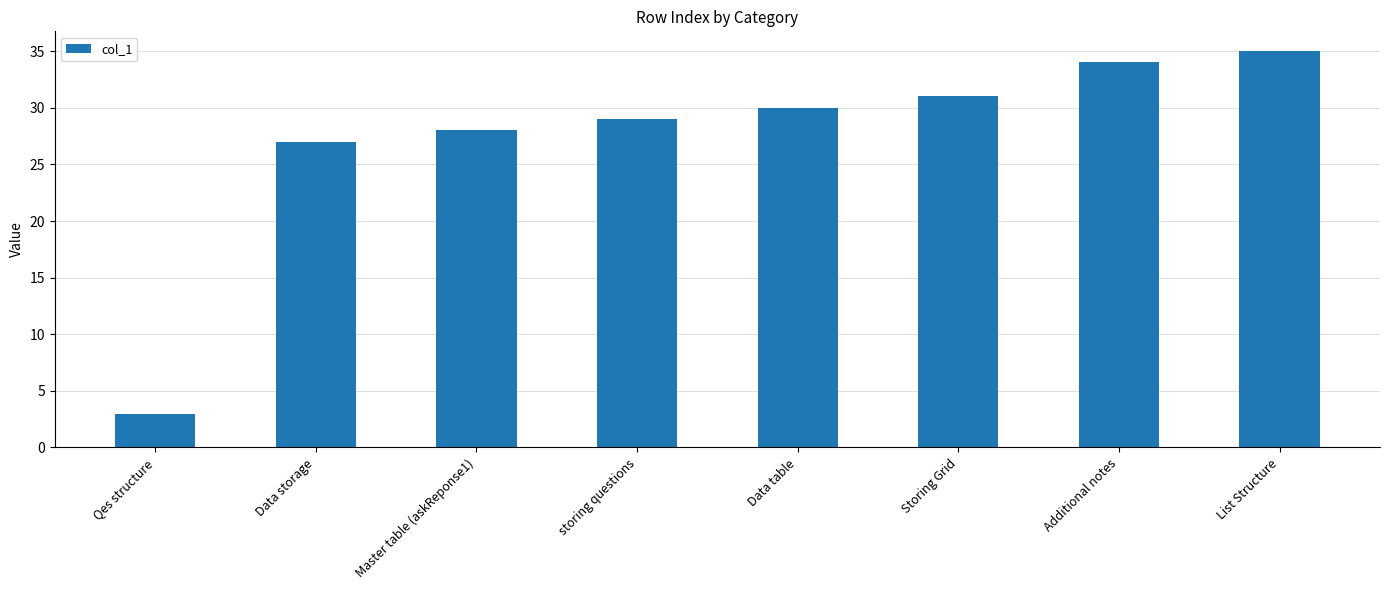

Reading left to right, list all the values displayed in this chart.

Qes structure=3	Data storage=27	Master table (askReponse1)=28	storing questions=29	Data table=30	Storing Grid=31	Additional notes=34	List Structure=35